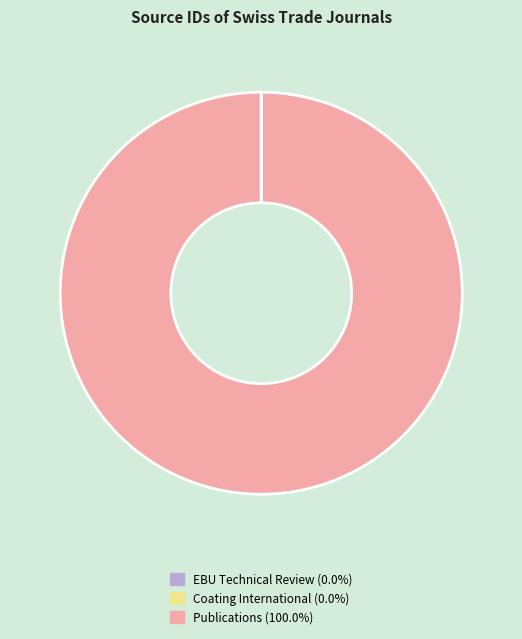

Does any single category account for the majority?

Yes